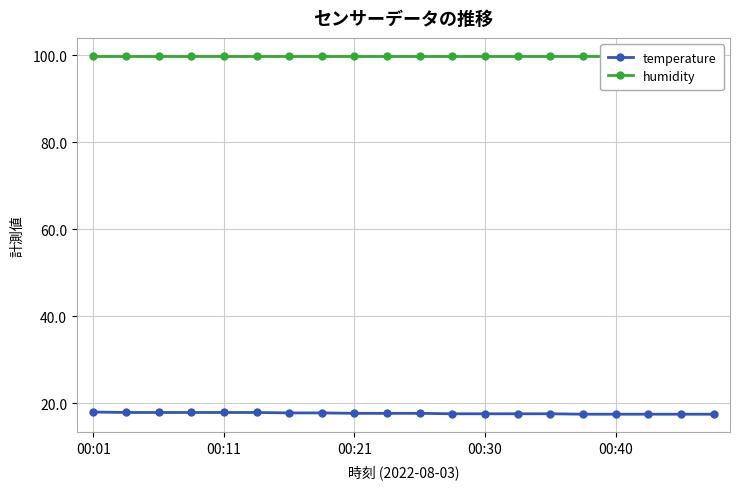

Rank the series by their average value, from lowest to highest.

temperature, humidity